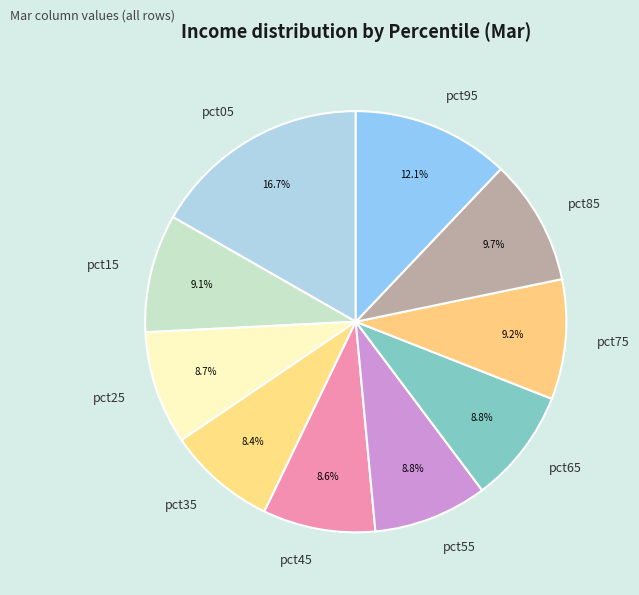

True or false: pct15 accounts for 1% of the total.

False